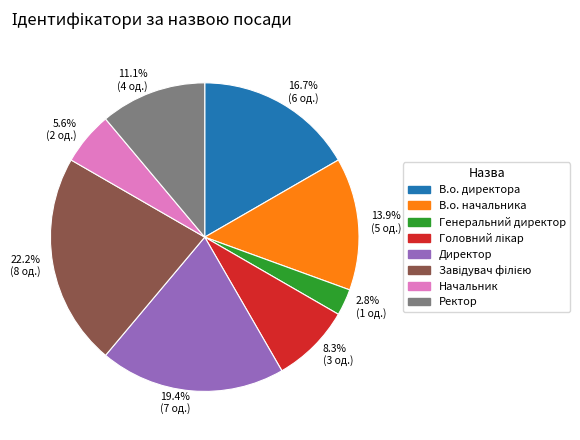

Count the number of slices in the pie.

8